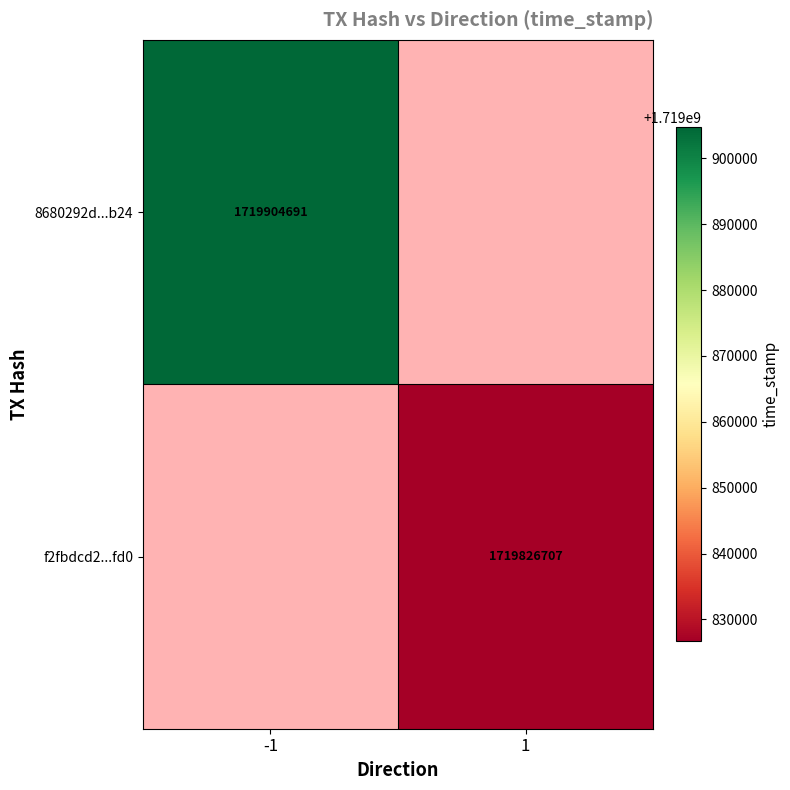

Is it true that f2fbdcd2...fd0 equals 1196598134 at 1?

False